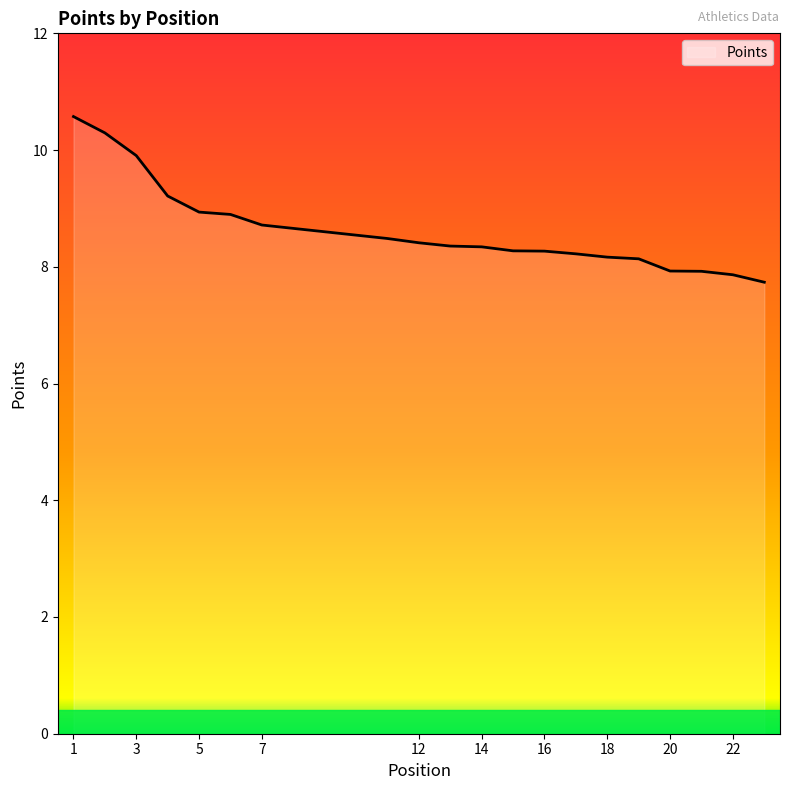

What is the minimum value shown in the chart?

7.7